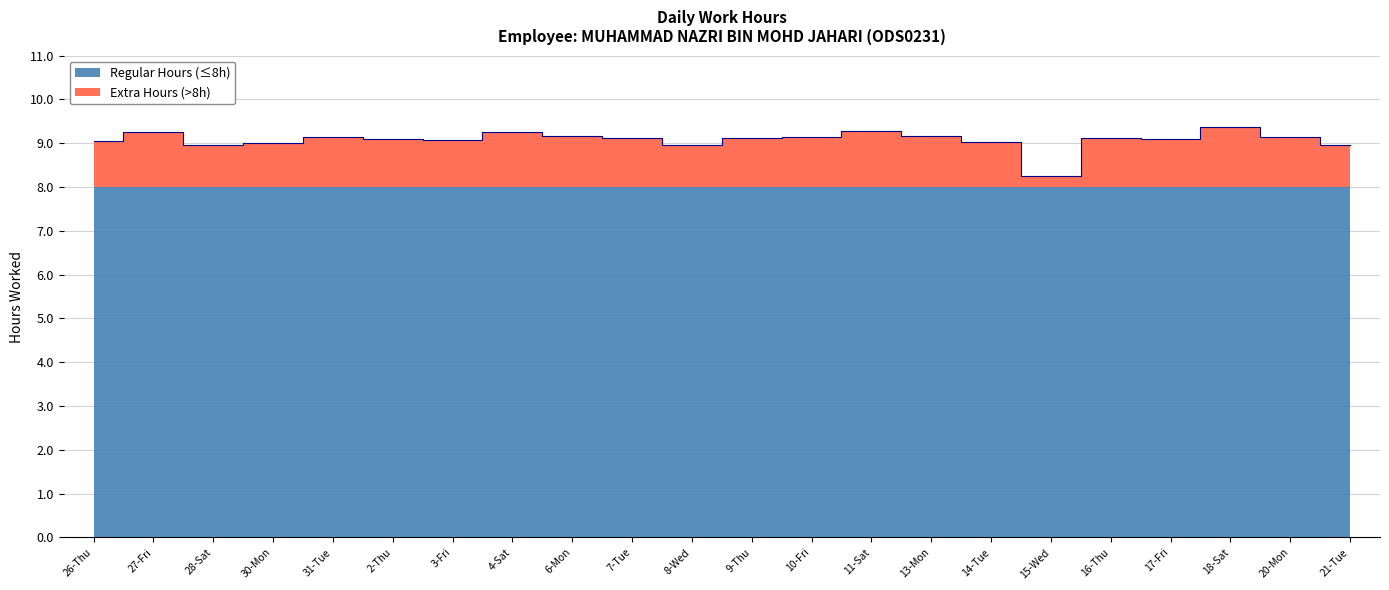

Reading left to right, list all the values displayed in this chart.

9.1	9.3	9.0	9.0	9.1	9.1	9.1	9.3	9.2	9.1	9.0	9.1	9.2	9.3	9.2	9.0	8.2	9.1	9.1	9.4	9.2	9.0